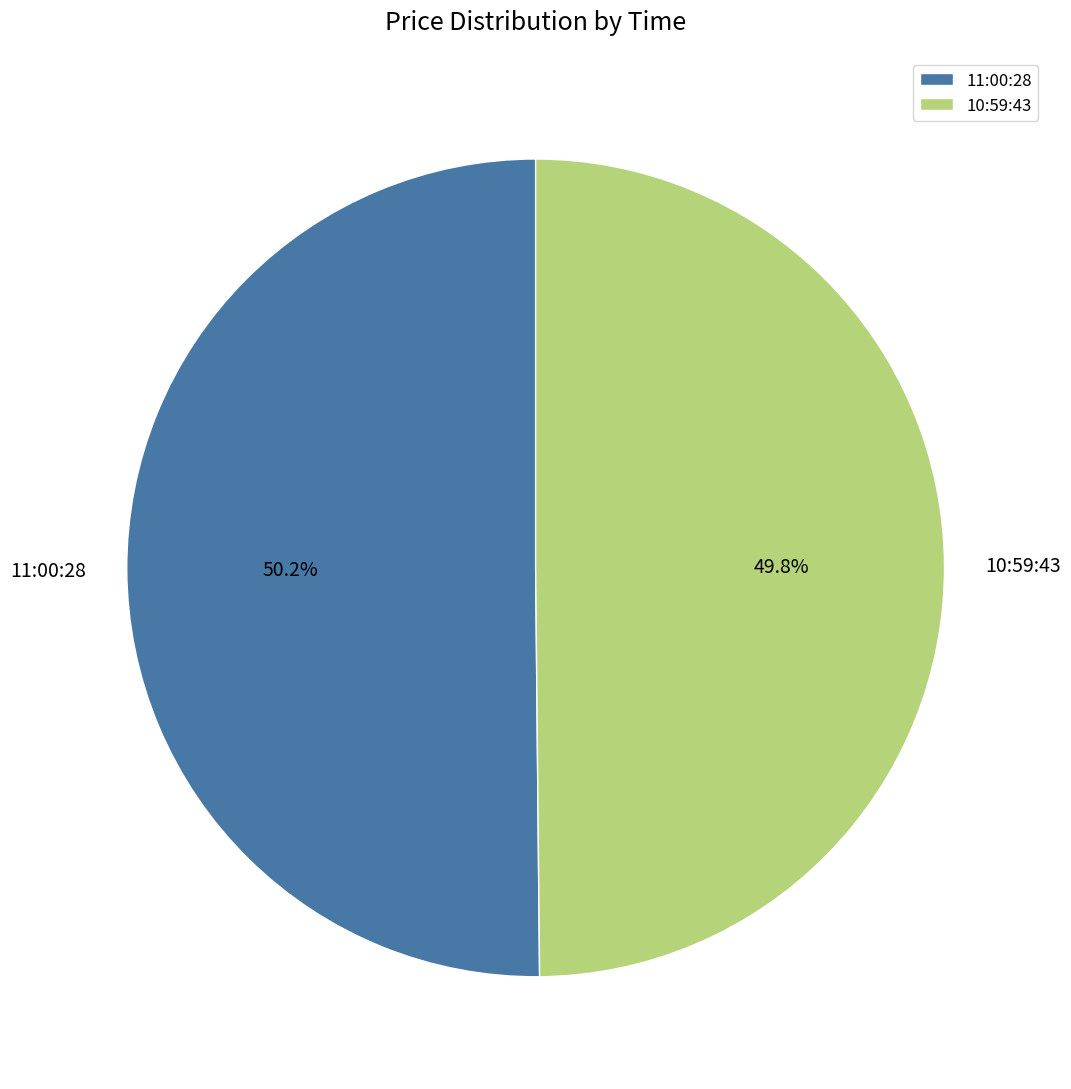

To the nearest percent, what percentage of the pie is 11:00:28?

50%